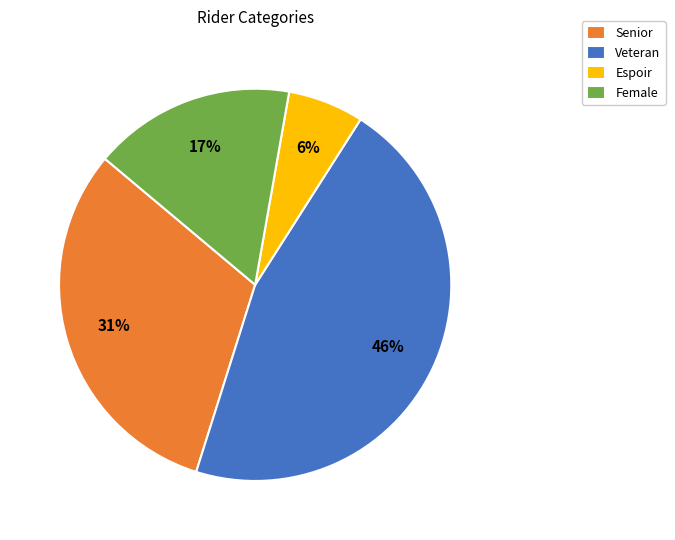

How many slices are in this pie chart?

4